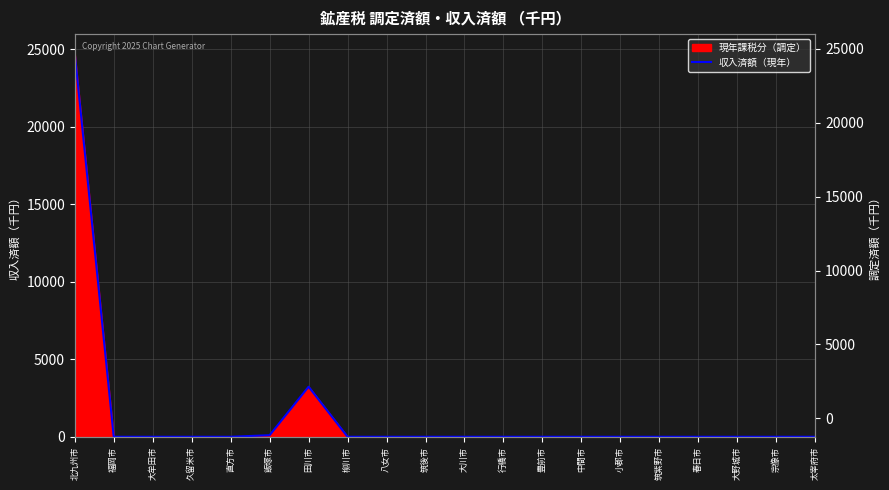

What is the label of the 6th point from the left?

飯塚市